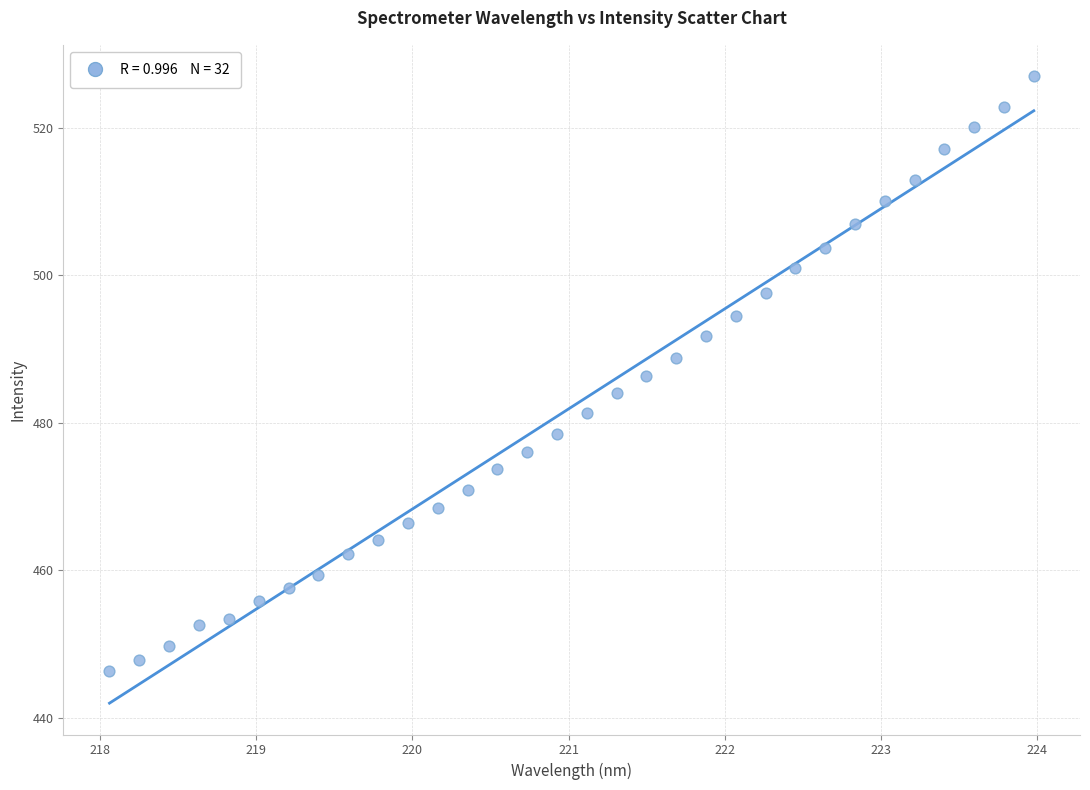

What is the range of X values (max minus min)?

5.9